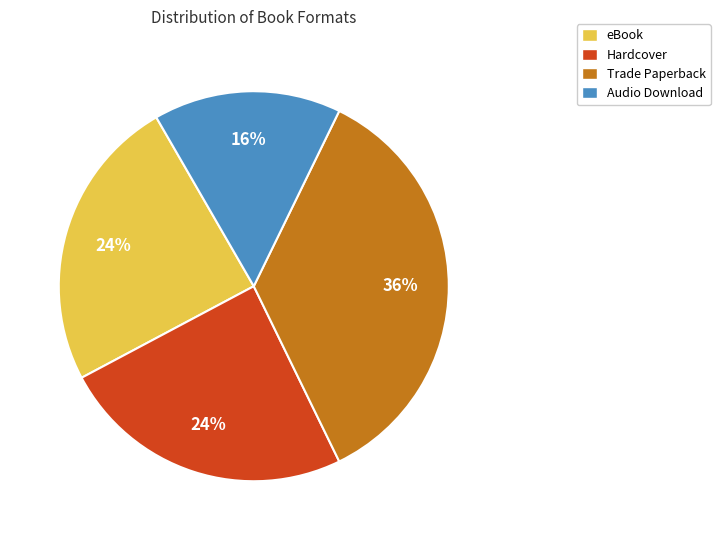

To the nearest percent, what is the combined percentage of Hardcover and Audio Download?

40%